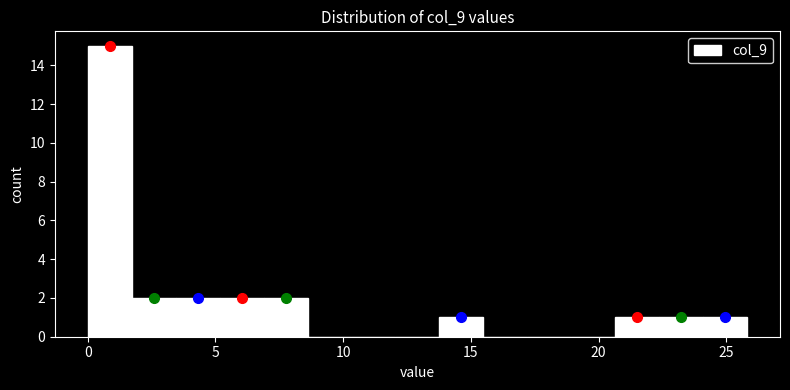

Around what value on the x-axis is the tallest bar? Give the approximate position of its centre, as read against the axis.

1.0